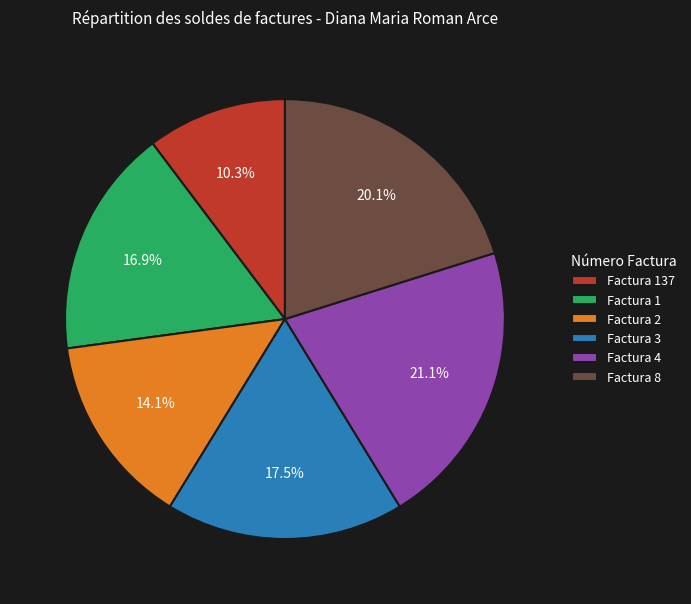

What portion of the pie excludes Factura 4?

78.9%